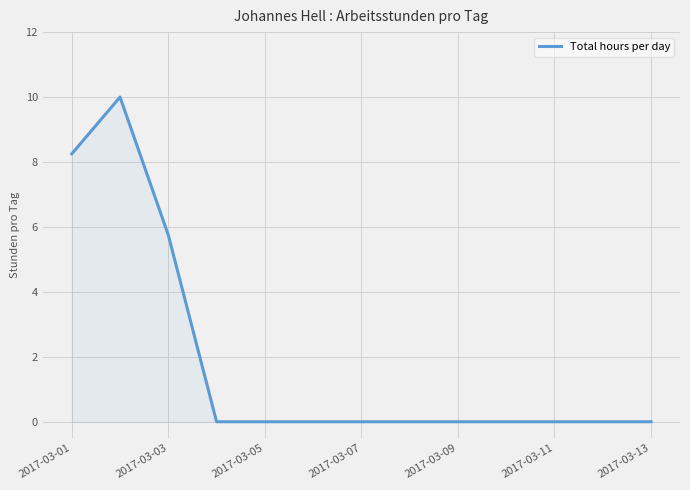

What is the greatest value displayed?

10.0